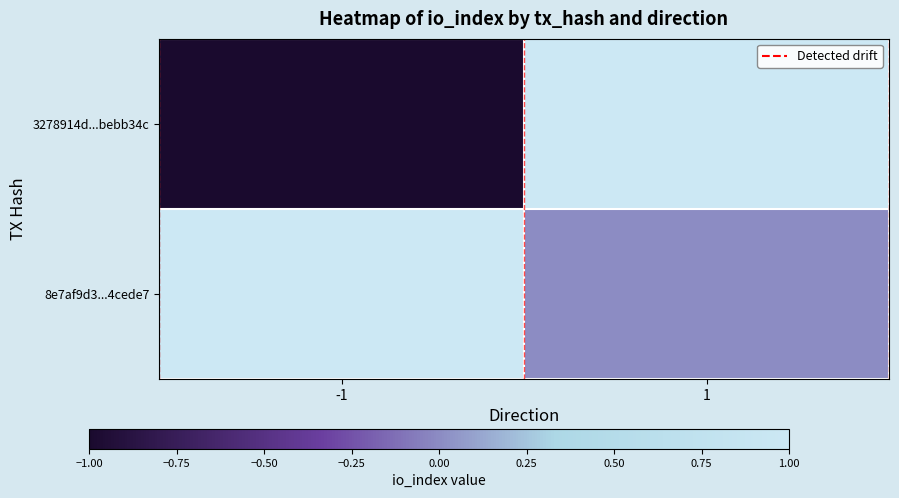

Which series has the largest range (max minus min)?

3278914d...bebb34c